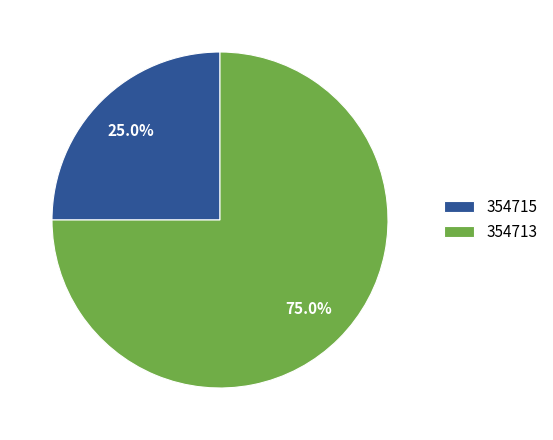

True or false: 354713 accounts for 75% of the total.

True